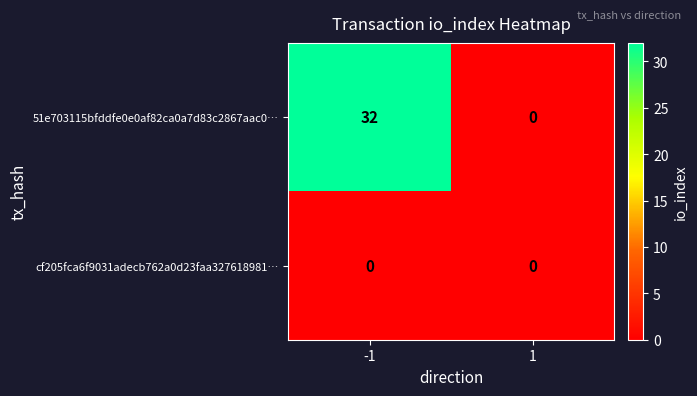

True or false: cf205fca6f9031adecb762a0d23faa327618981… has a value of 0 at 1.

True